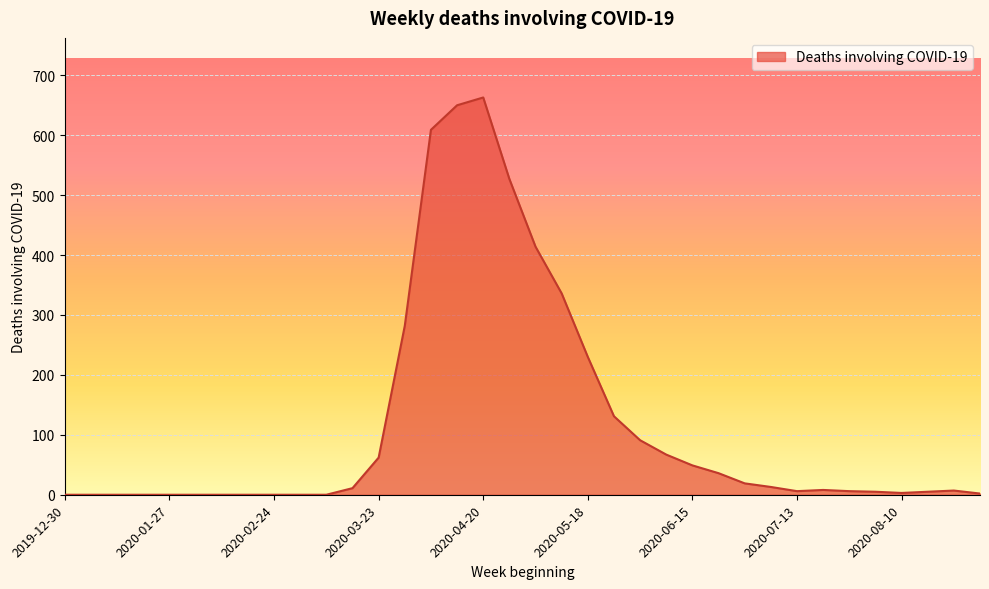

What is the difference between the maximum and minimum values?

663